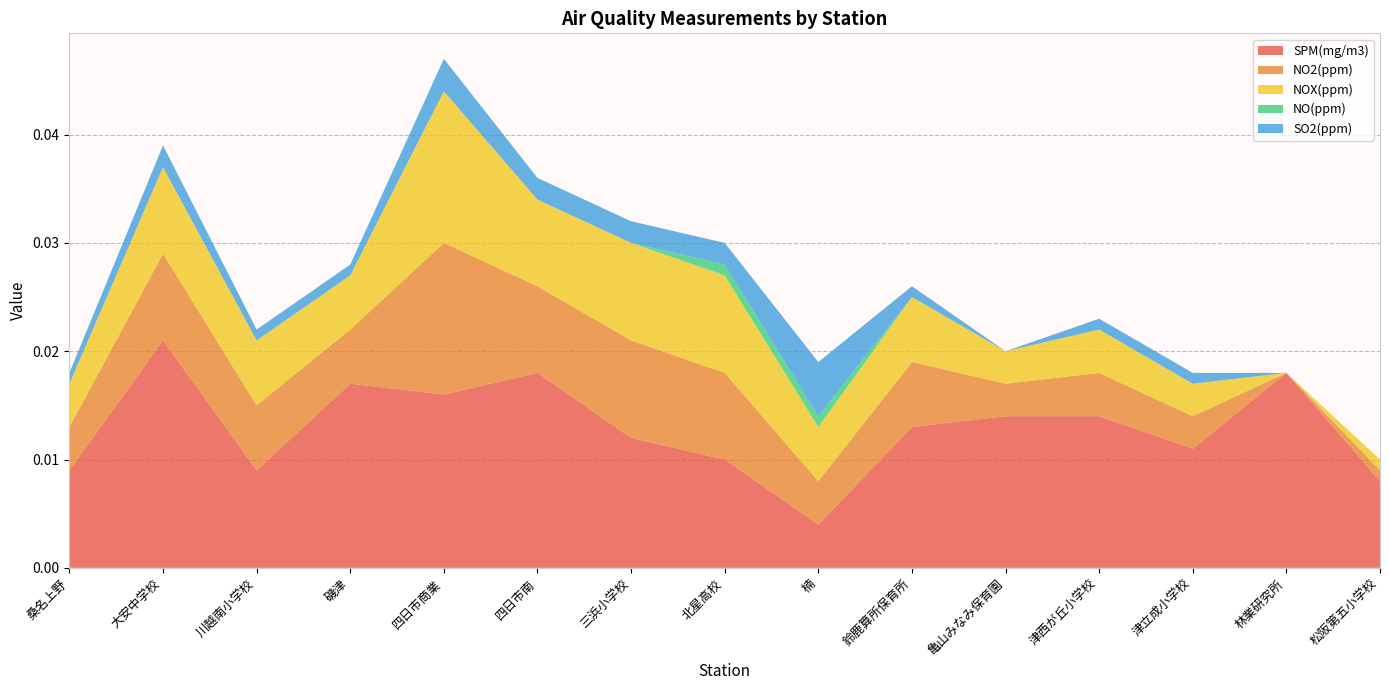

Reading left to right, what are all the values shown in this chart?

SPM(mg/m3): 0.0	0.0	0.0	0.0	0.0	0.0	0.0	0.0	0.0	0.0	0.0	0.0	0.0	0.0	0.0
NO2(ppm): 0.0	0.0	0.0	0.0	0.0	0.0	0.0	0.0	0.0	0.0	0.0	0.0	0.0	0.0	0.0
NOX(ppm): 0.0	0.0	0.0	0.0	0.0	0.0	0.0	0.0	0.0	0.0	0.0	0.0	0.0	0.0	0.0
NO(ppm): 0.0	0.0	0.0	0.0	0.0	0.0	0.0	0.0	0.0	0.0	0.0	0.0	0.0	0.0	0.0
SO2(ppm): 0.0	0.0	0.0	0.0	0.0	0.0	0.0	0.0	0.0	0.0	0.0	0.0	0.0	0.0	0.0